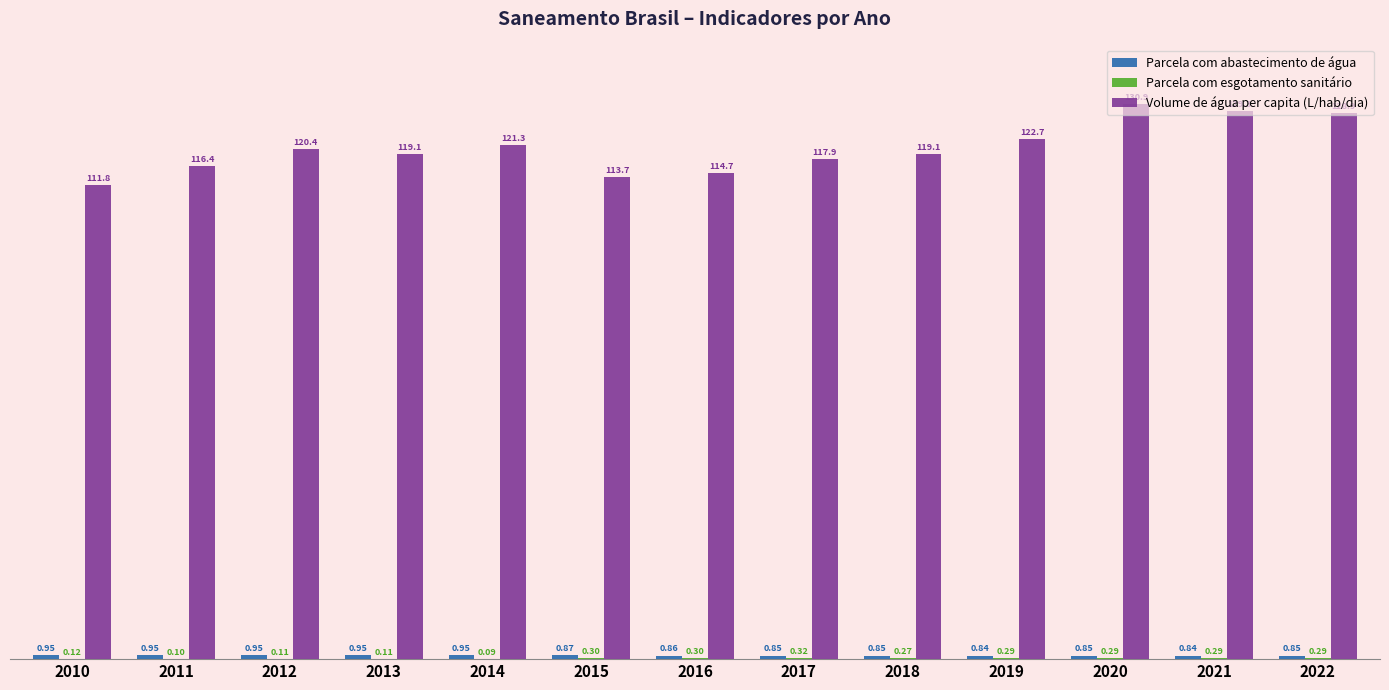

Which series has the largest total across all categories?

Volume de água per capita (L/hab/dia)